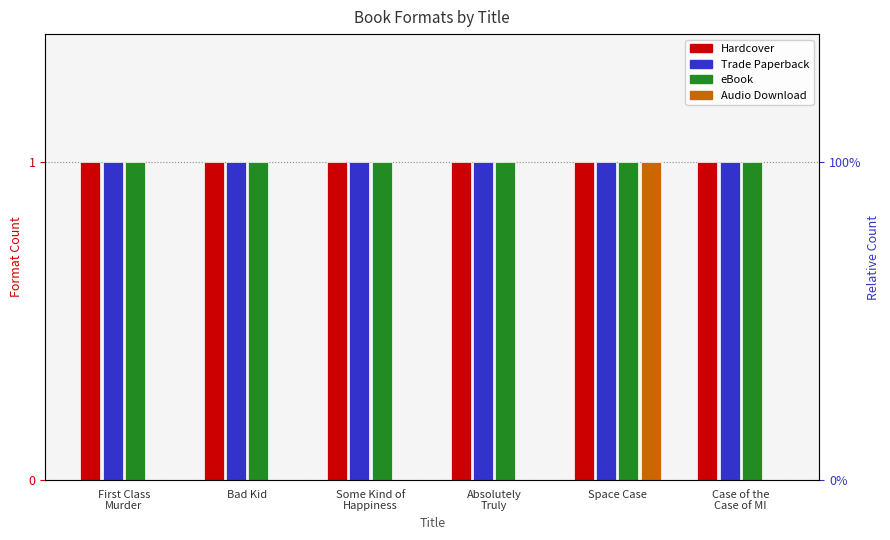

How many bars are there in each group?

4